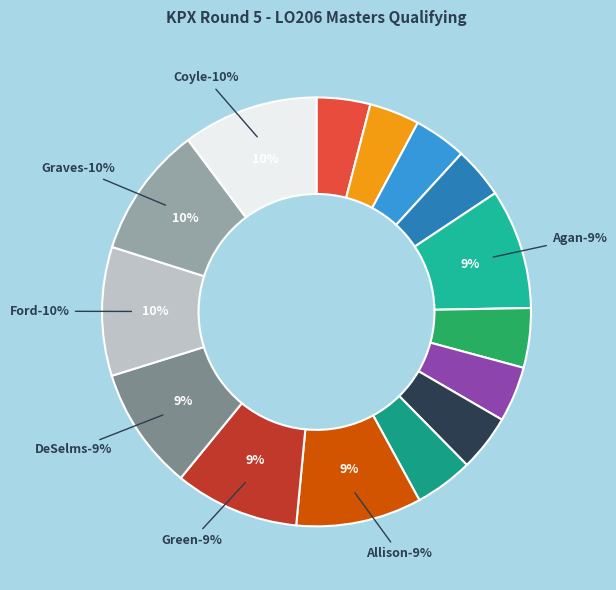

True or false: Michael Coyle accounts for 10% of the total.

True